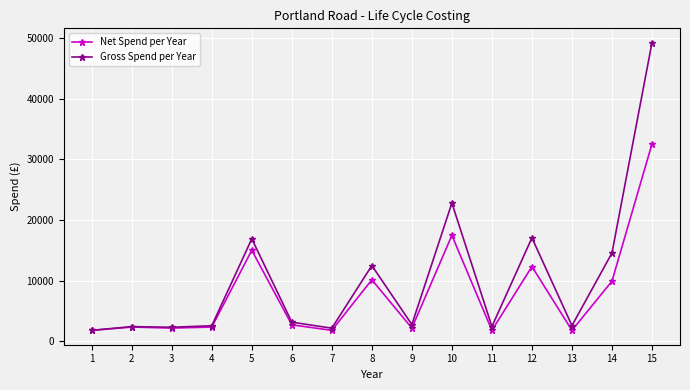

Is this an area chart (filled region under the line)?

No